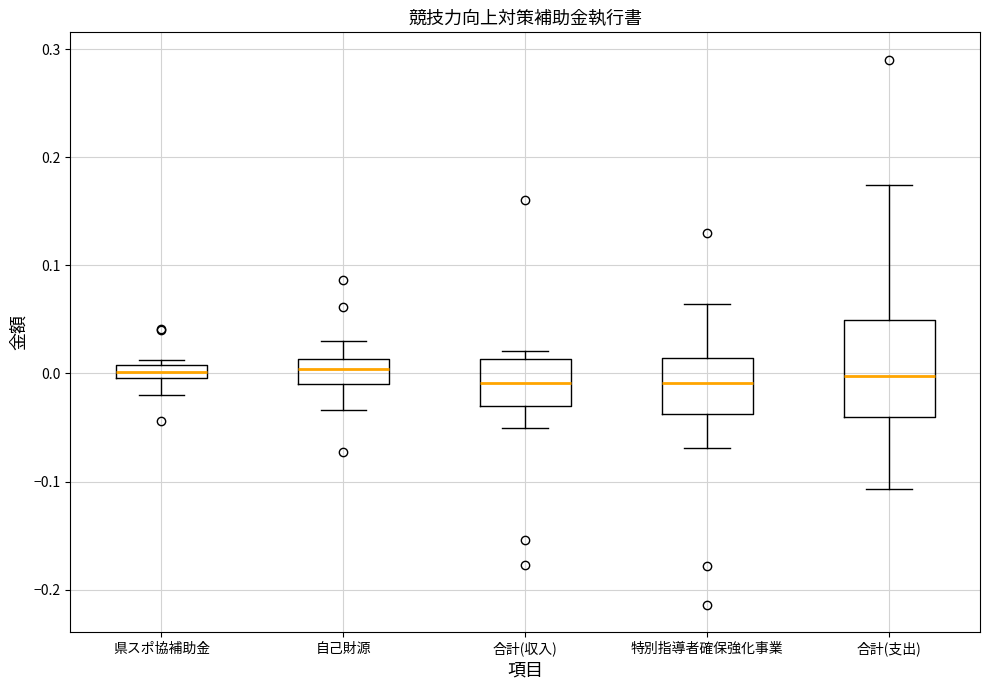

Comparing the boxes themselves (not the whiskers), which one is the tallest?

合計(支出)